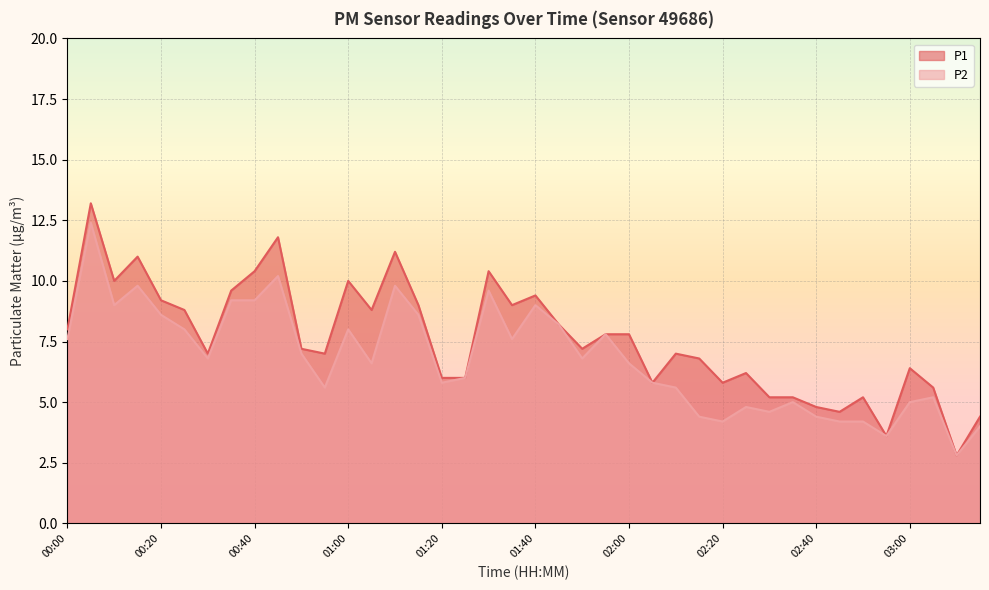

The value of P2 at 00:55 is 5.6. True or false?

True